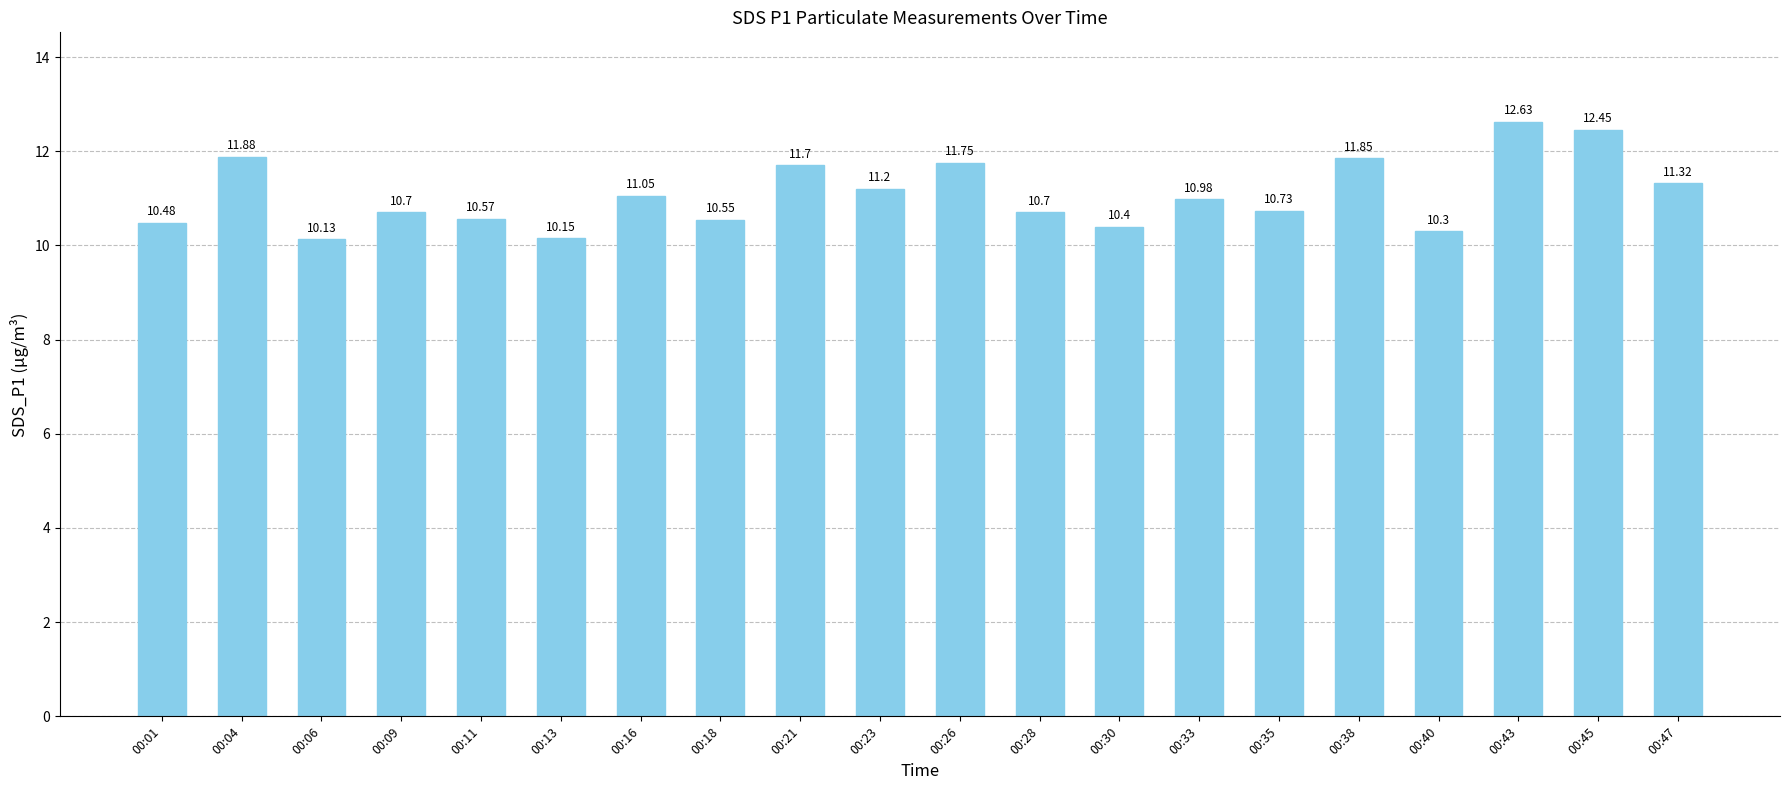

What is the maximum value shown in the chart?

12.6